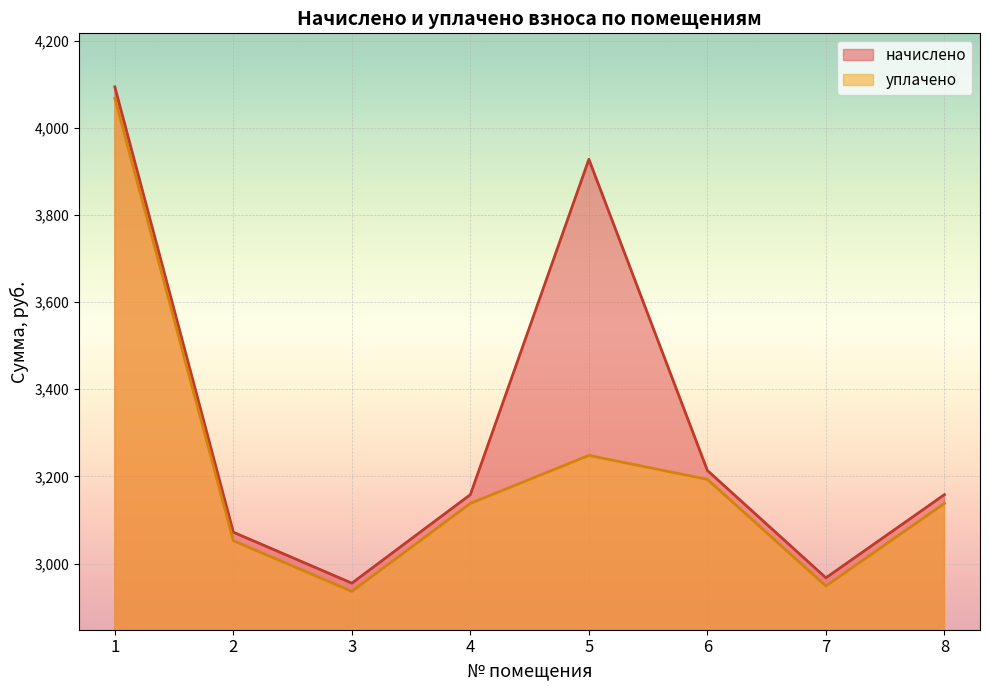

How many lines are shown in the chart?

2